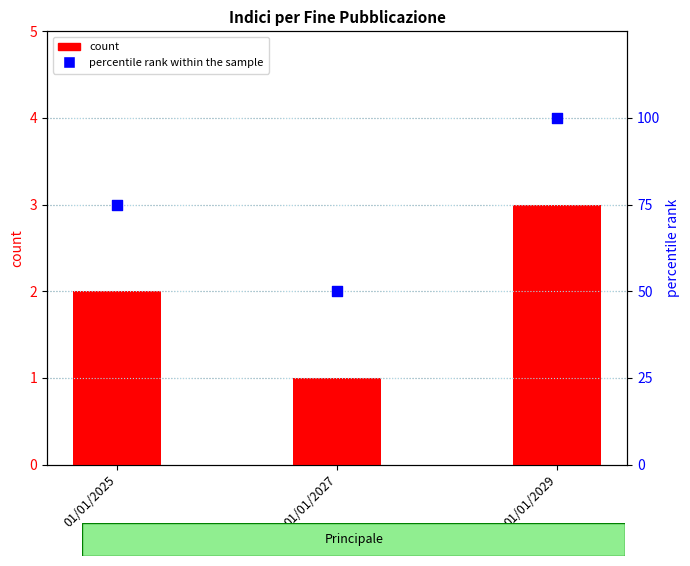

Which series contains the lowest Y value?

count